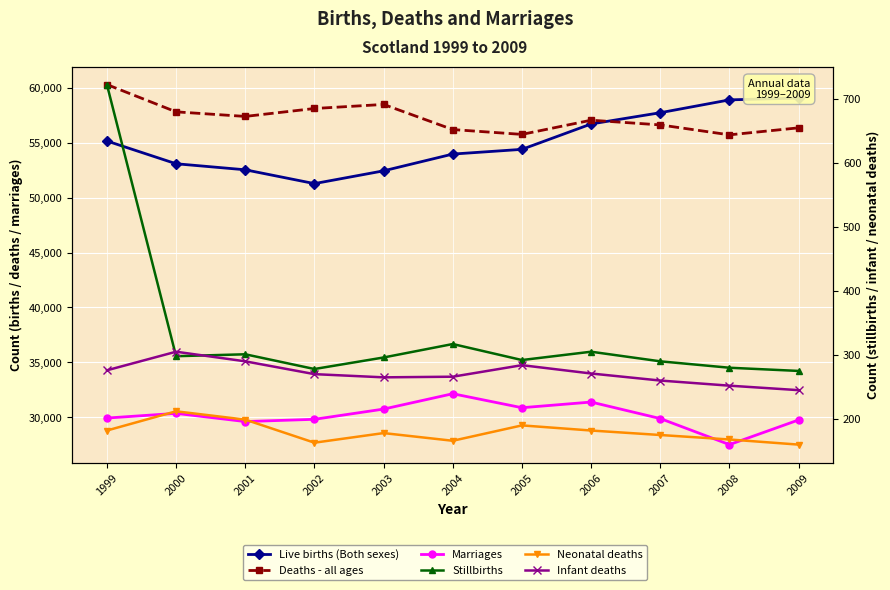

Count the number of categories in the chart.

11